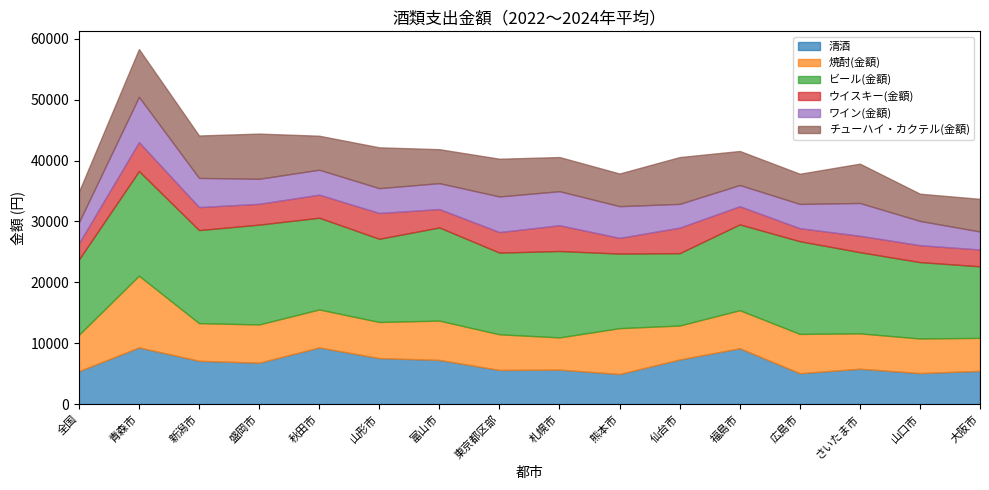

True or false: ウイスキー(金額) and チューハイ・カクテル(金額) intersect in this chart.

False